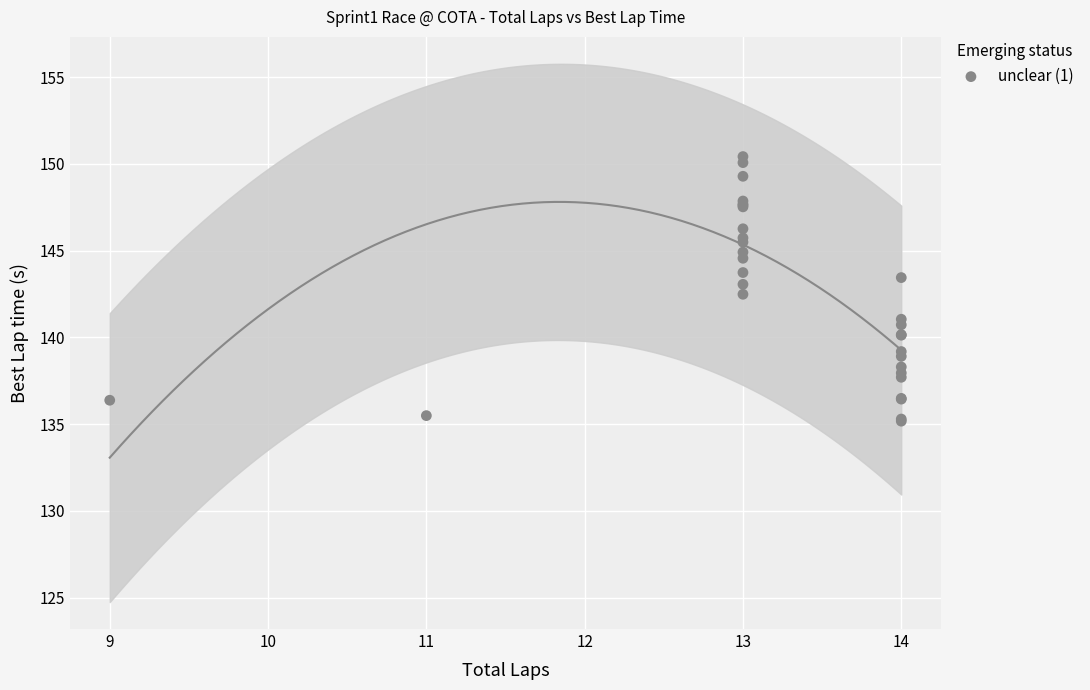

What Y value in the scatter plot is closest to 142?

142.5